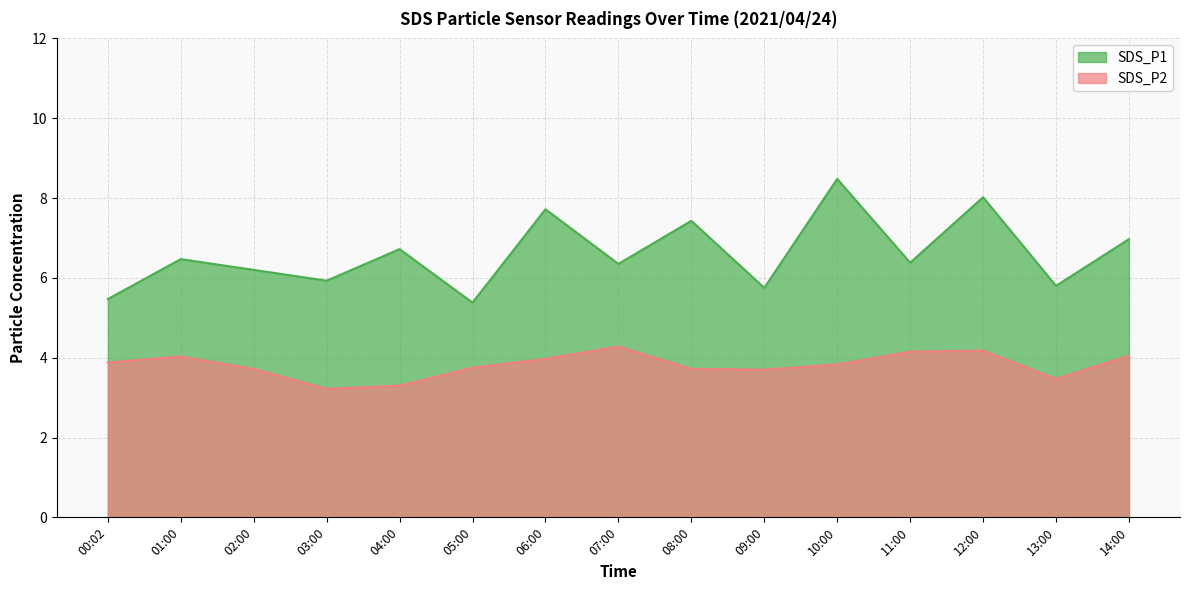

Rank the series by their maximum value, from highest to lowest.

SDS_P1, SDS_P2